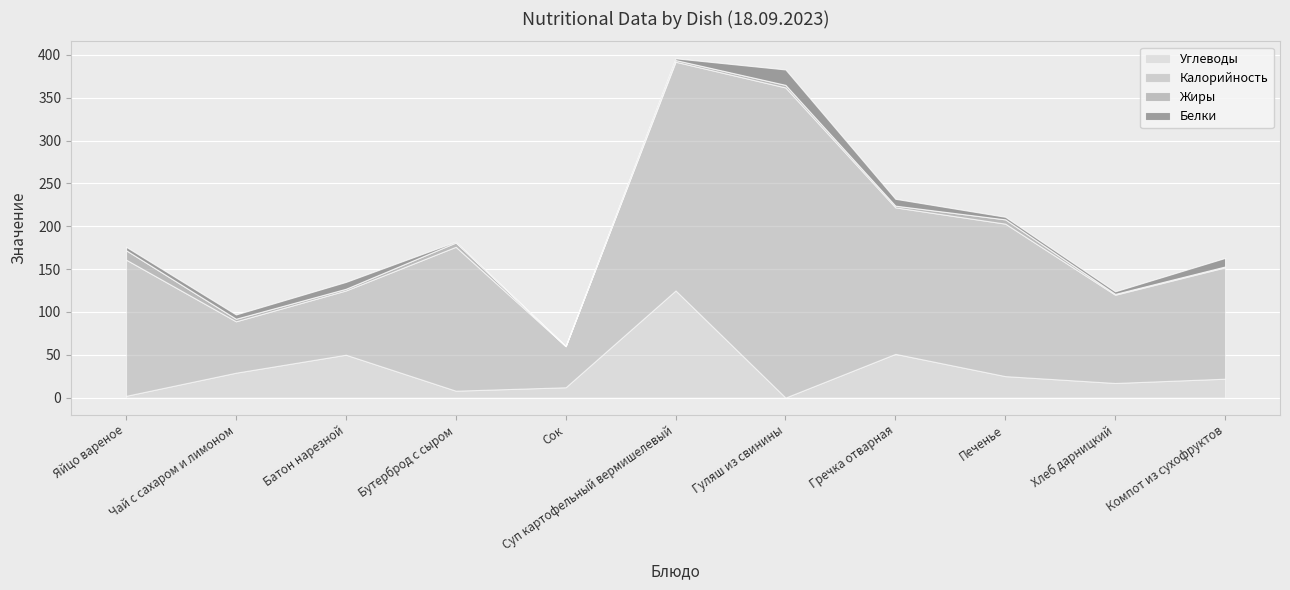

The Калорийность series shows 267 at Суп картофельный вермишелевый. True or false?

True